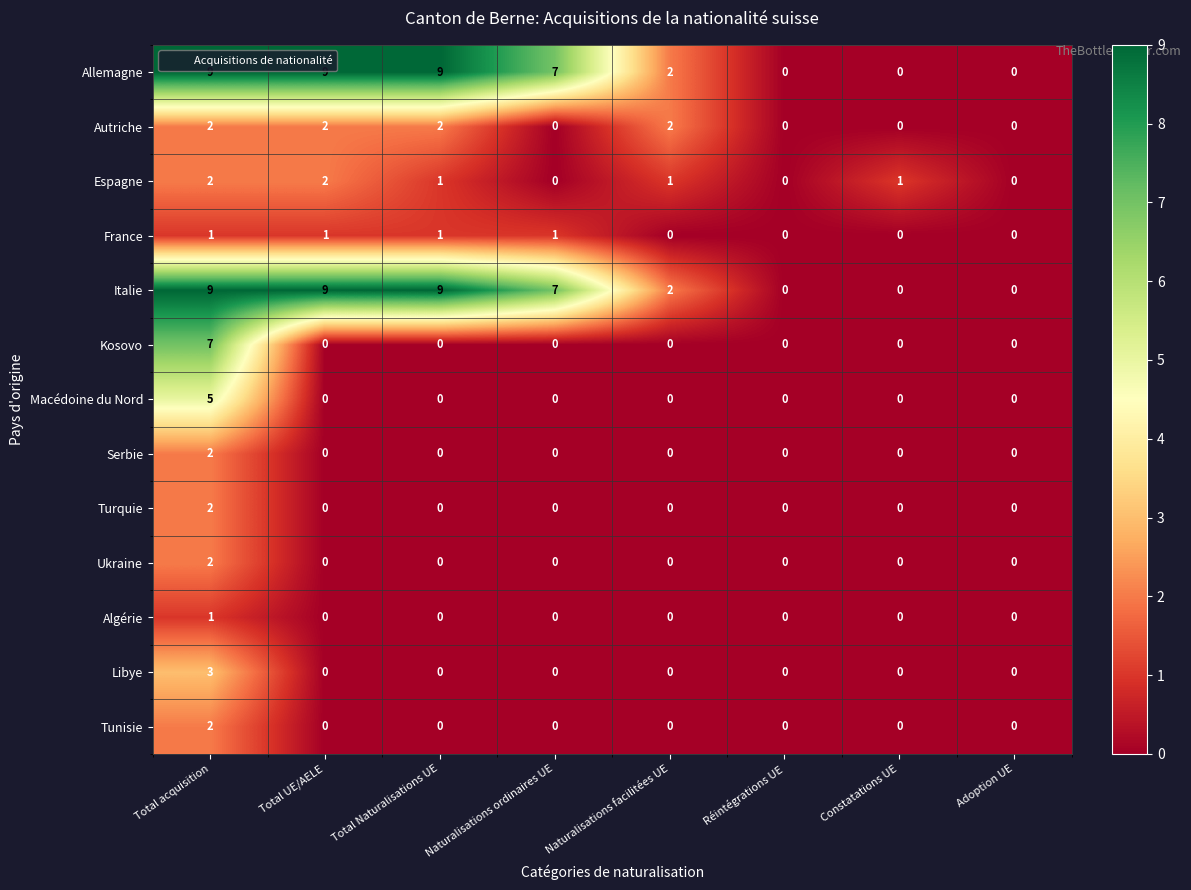

What is the maximum value shown in the chart?

9